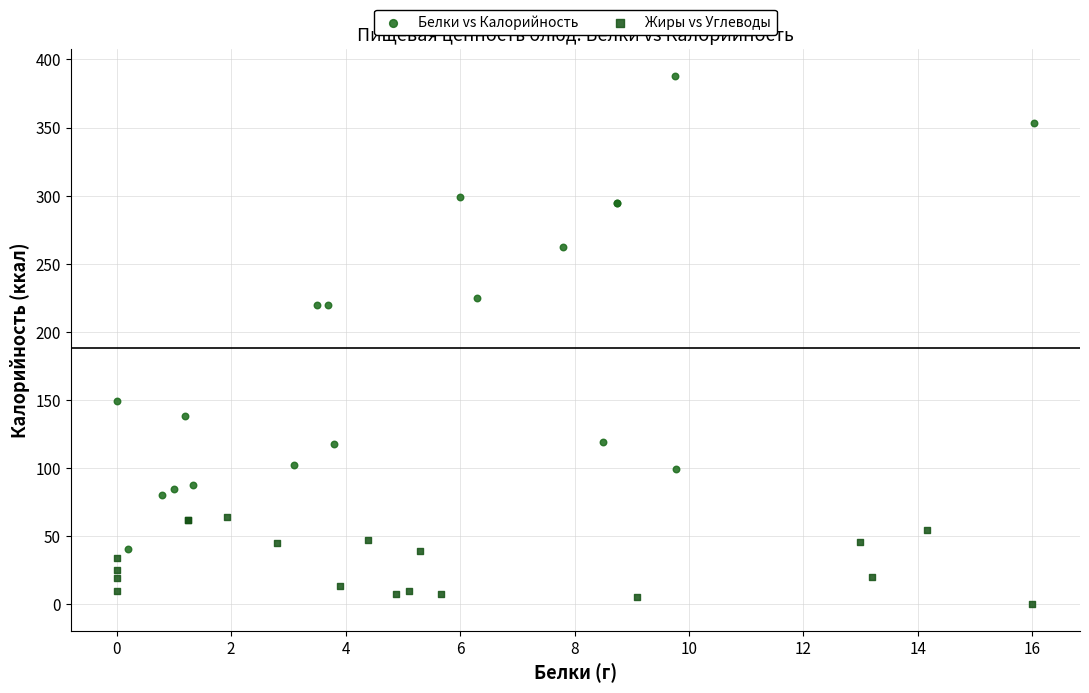

Which series contains the lowest Y value?

Жиры vs Углеводы